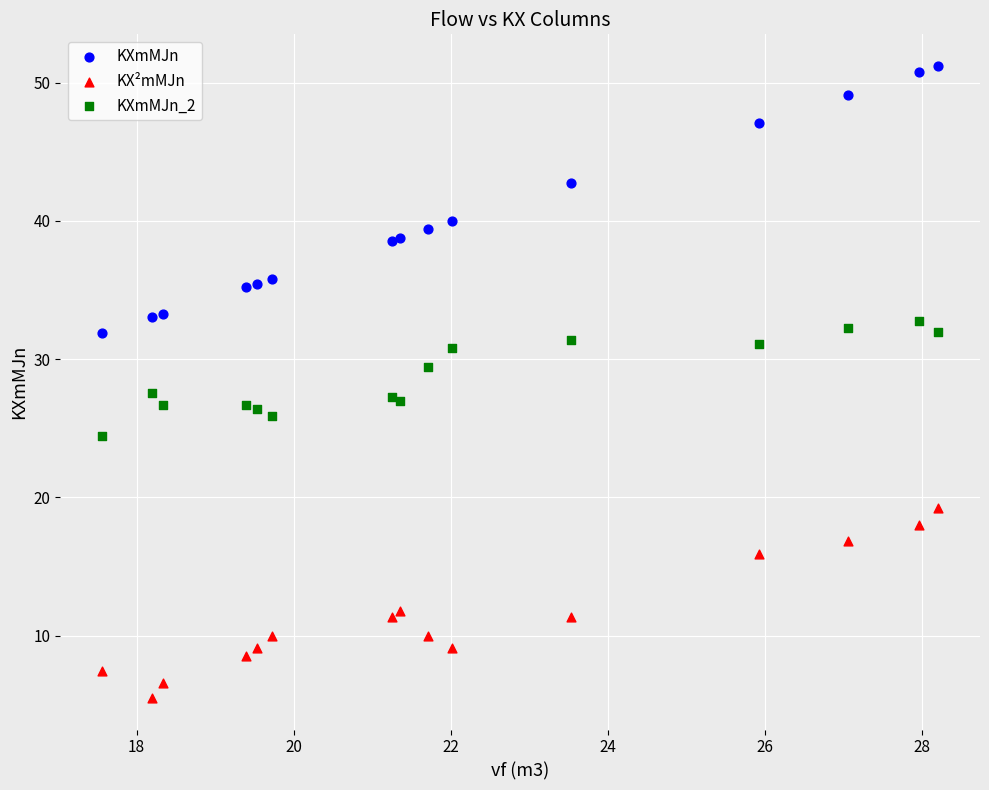

What are all the series names shown in the legend?

KXmMJn, KX²mMJn, KXmMJn_2